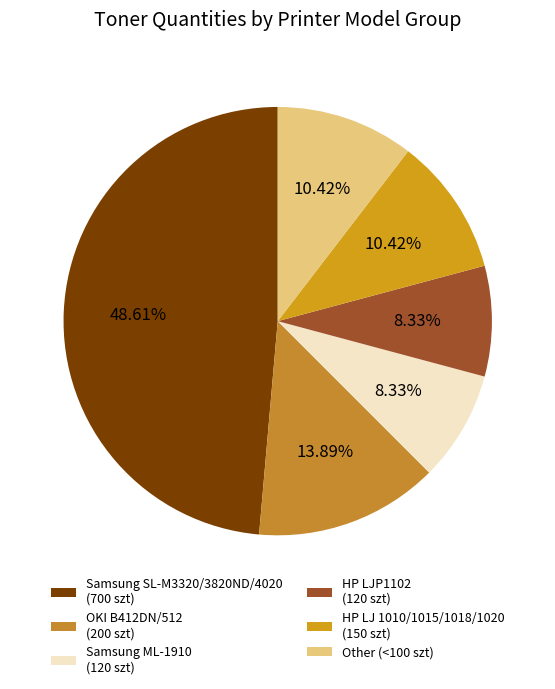

How many slices are in this pie chart?

6